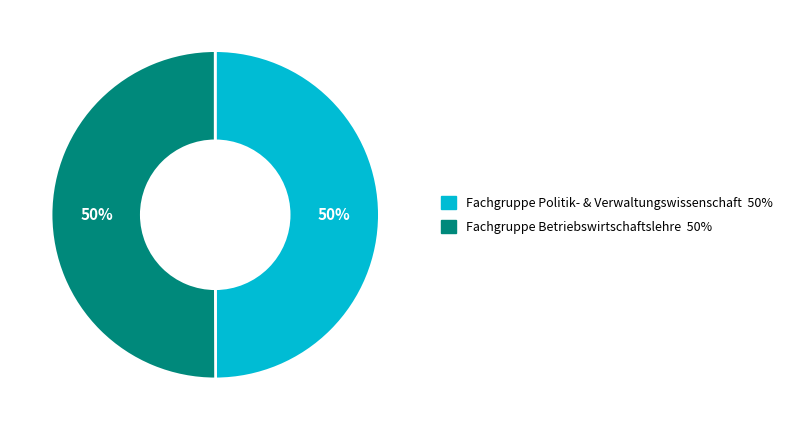

What percentage is the Fachgruppe Betriebswirtschaftslehre slice, to the nearest percent?

50%